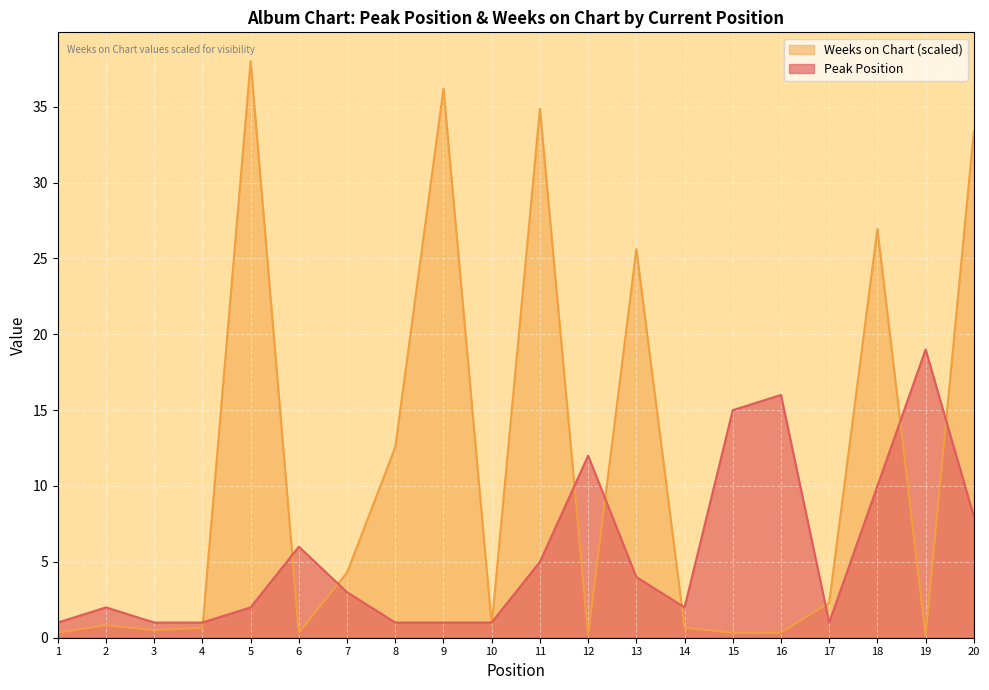

Reading left to right, what are all the values shown in this chart?

Peak Position: 1.0	2.0	1.0	1.0	2.0	6.0	3.0	1.0	1.0	1.0	5.0	12.0	4.0	2.0	15.0	16.0	1.0	10.0	19.0	8.0
Weeks on Chart: 0.3	0.8	0.5	0.7	38.0	0.3	4.3	12.6	36.2	0.8	34.9	0.2	25.6	0.7	0.3	0.3	2.3	26.9	0.2	33.4